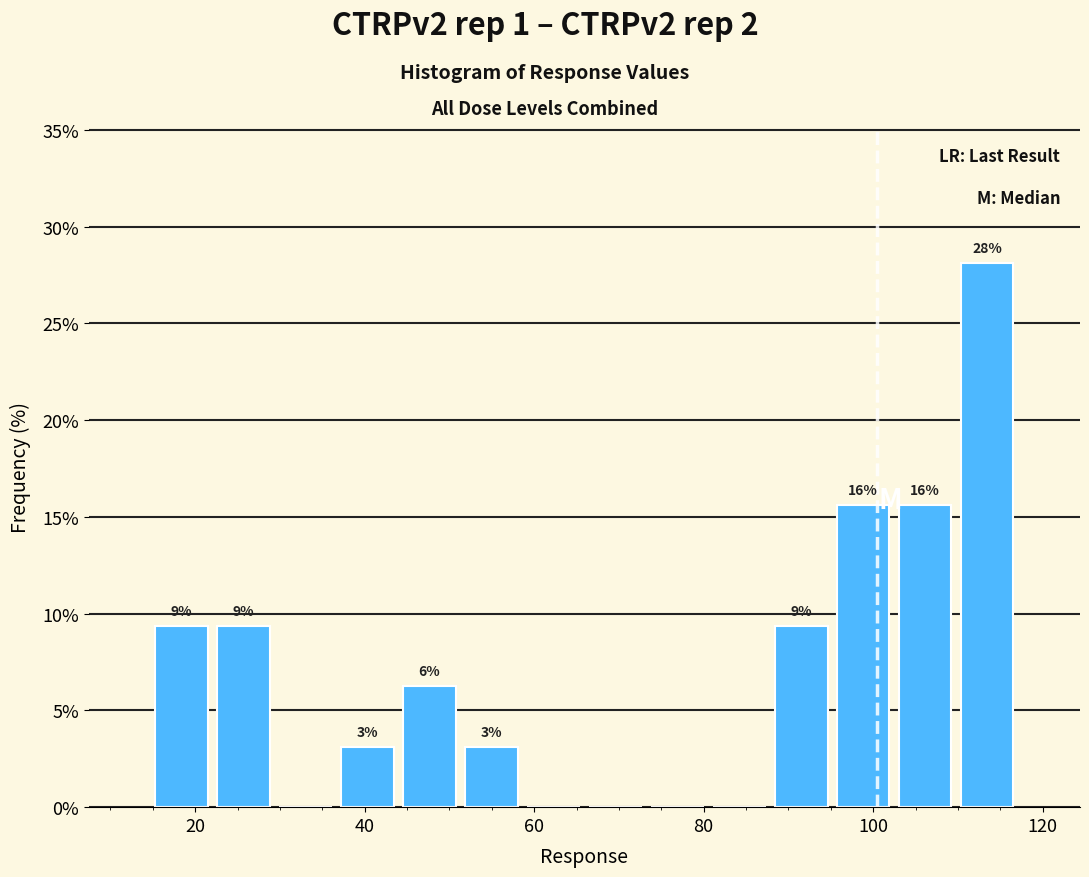

Around what value on the x-axis is the tallest bar? Give the approximate position of its centre, as read against the axis.

114